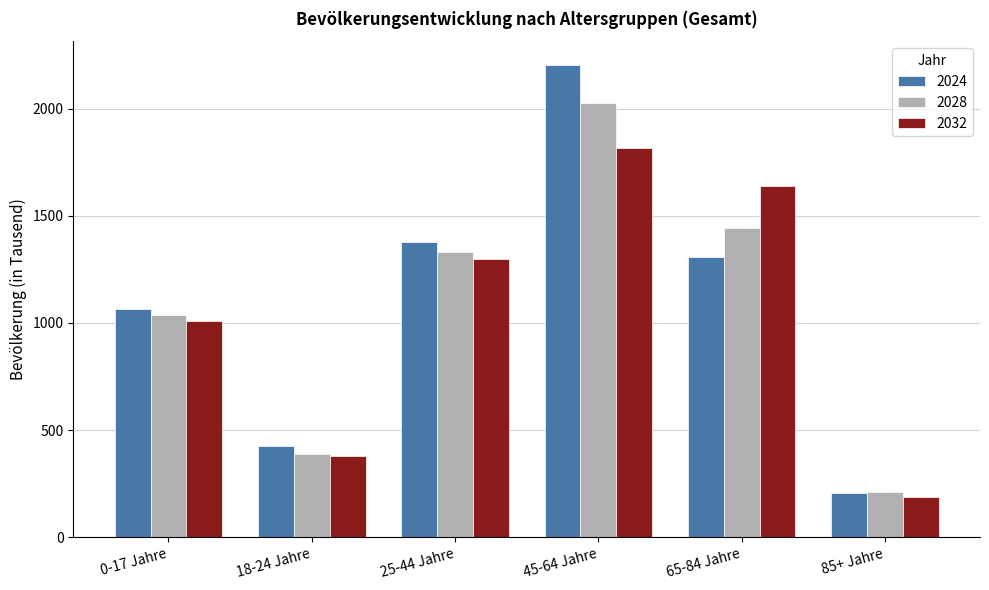

Which series has the widest spread of values?

2024